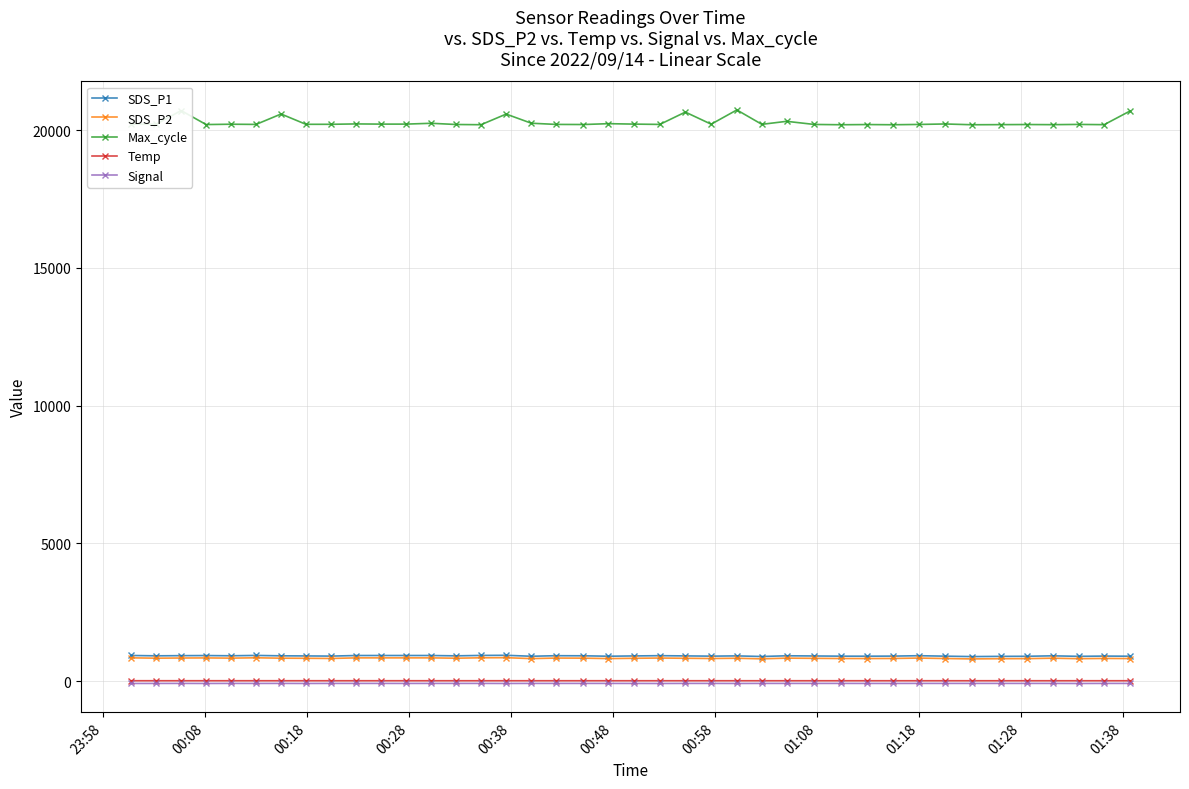

What is the maximum value shown in the chart?

20728.0